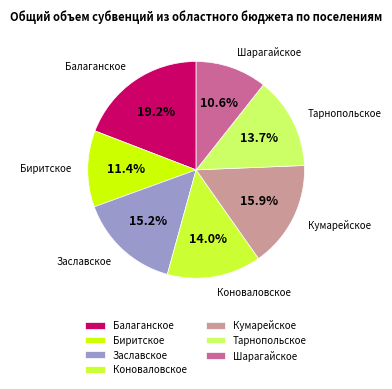

To the nearest percent, what is the difference between the largest and smallest slice percentages?

9%